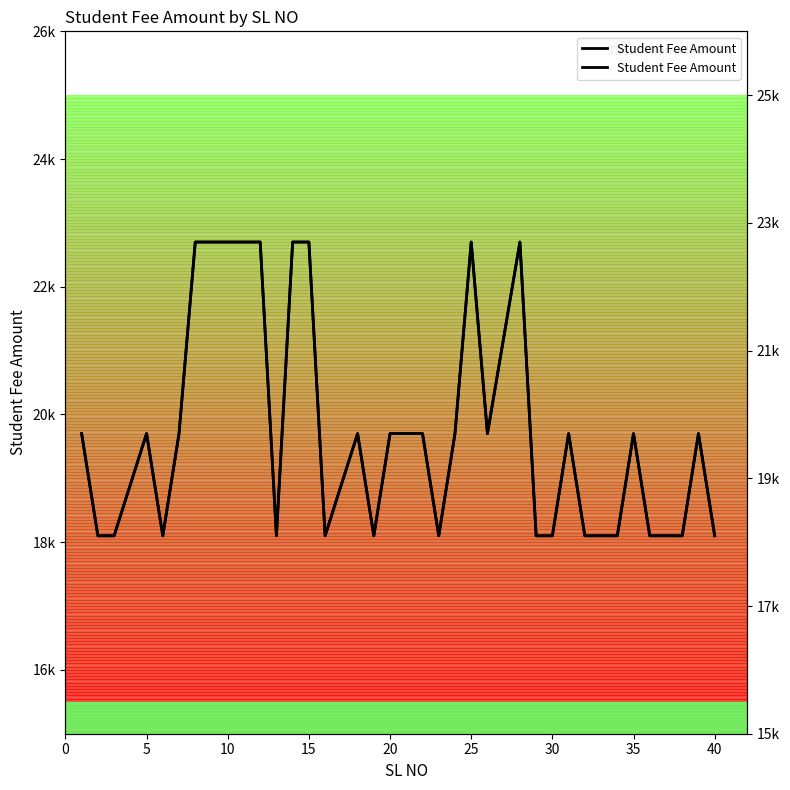

Count the values in the range 18100 to 22700.

36